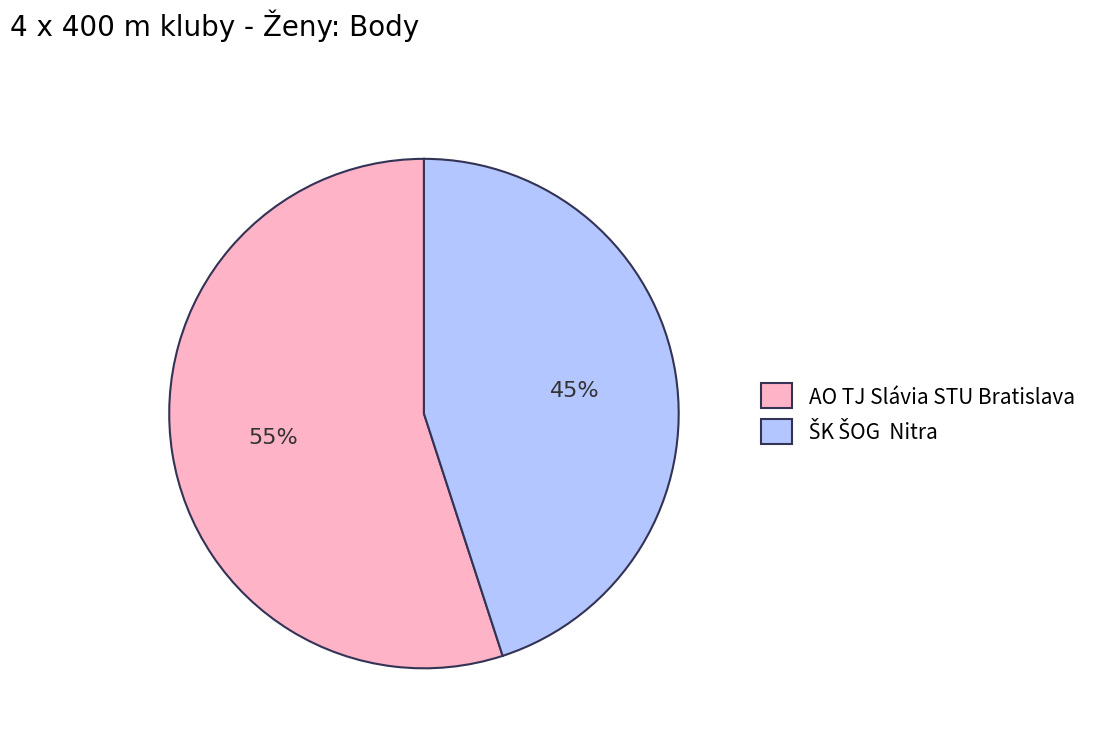

True or false: AO TJ Slávia STU Bratislava accounts for 68% of the total.

False